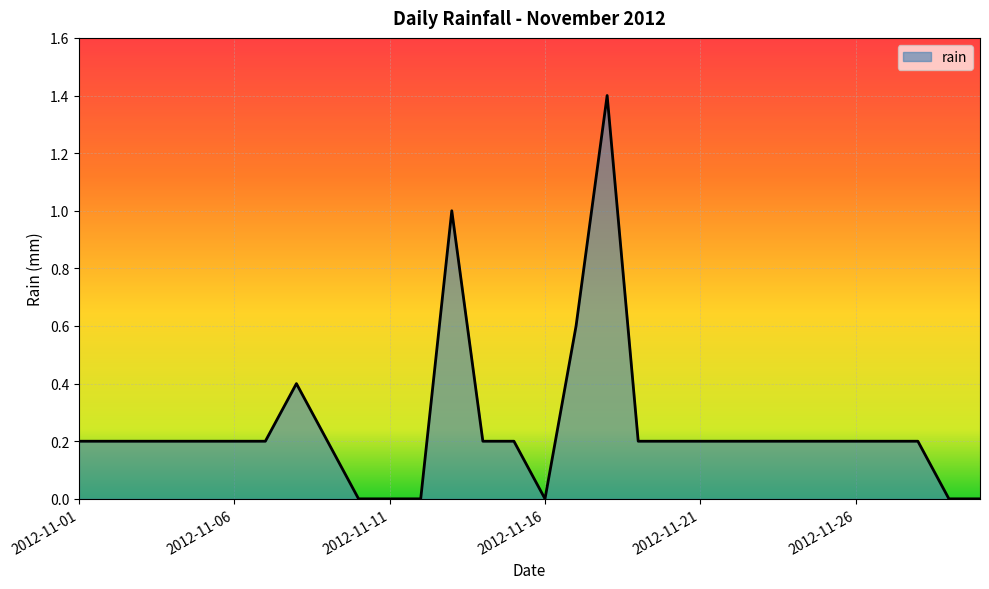

What is the difference between the maximum and minimum values?

1.4